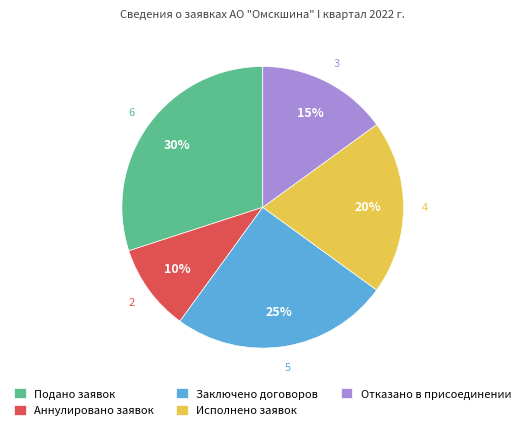

To the nearest percent, what is the difference between the largest and smallest slice percentages?

20%